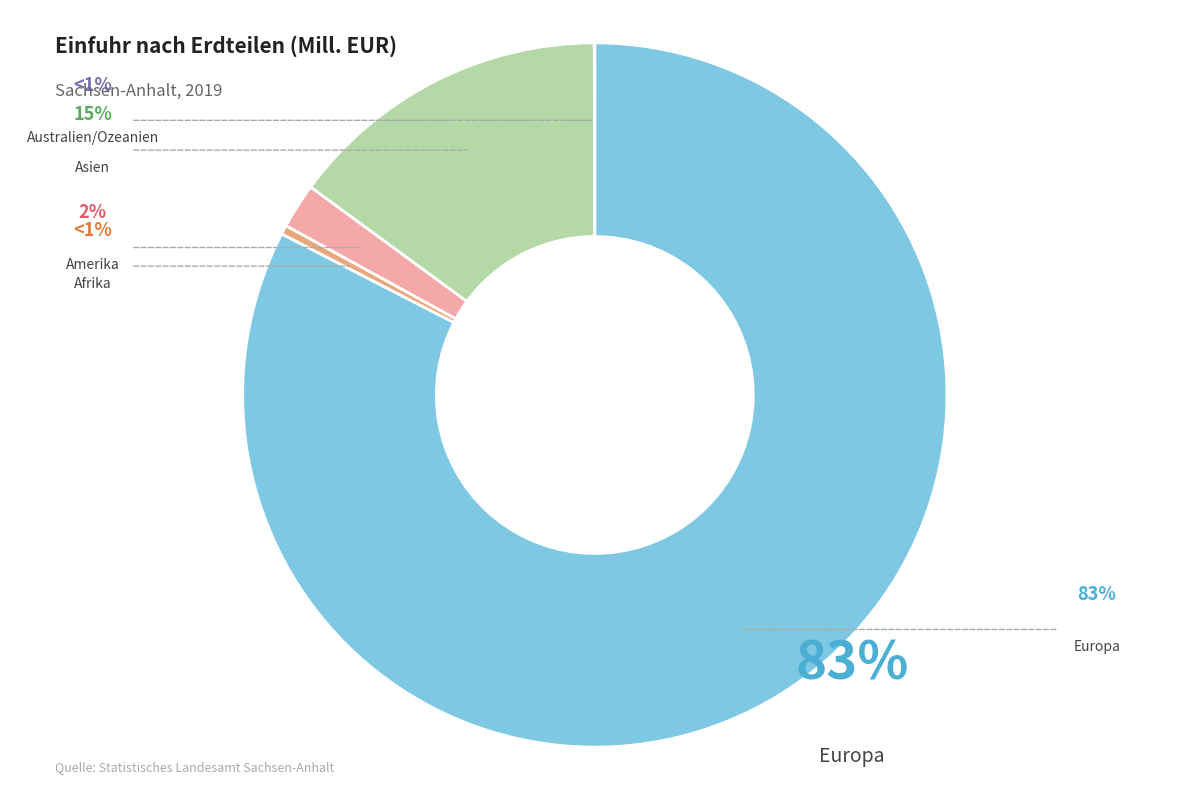

What percentage is the Europa slice, to the nearest percent?

83%